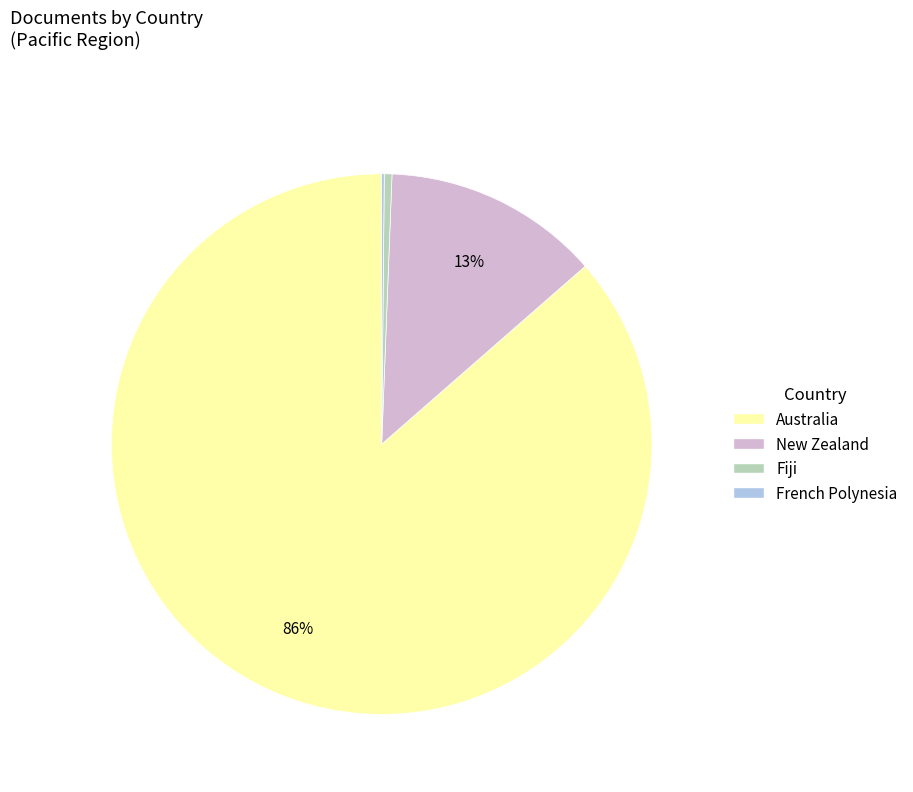

Does any single category account for the majority?

Yes